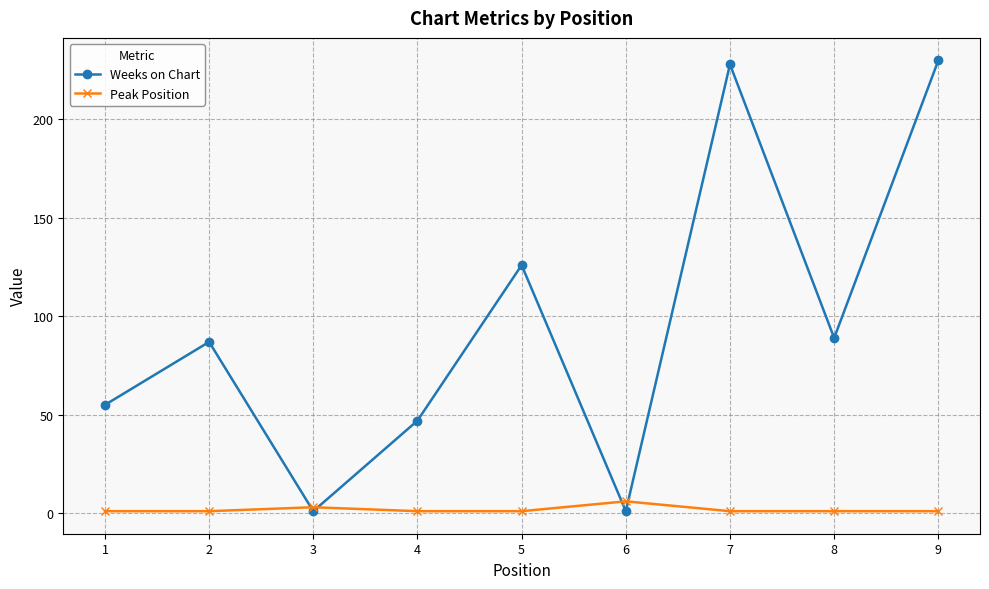

Reading left to right, transcribe all the data shown in this chart.

Weeks on Chart: 1=55	2=87	3=1	4=47	5=126	6=1	7=228	8=89	9=230
Peak Position: 1=1	2=1	3=3	4=1	5=1	6=6	7=1	8=1	9=1